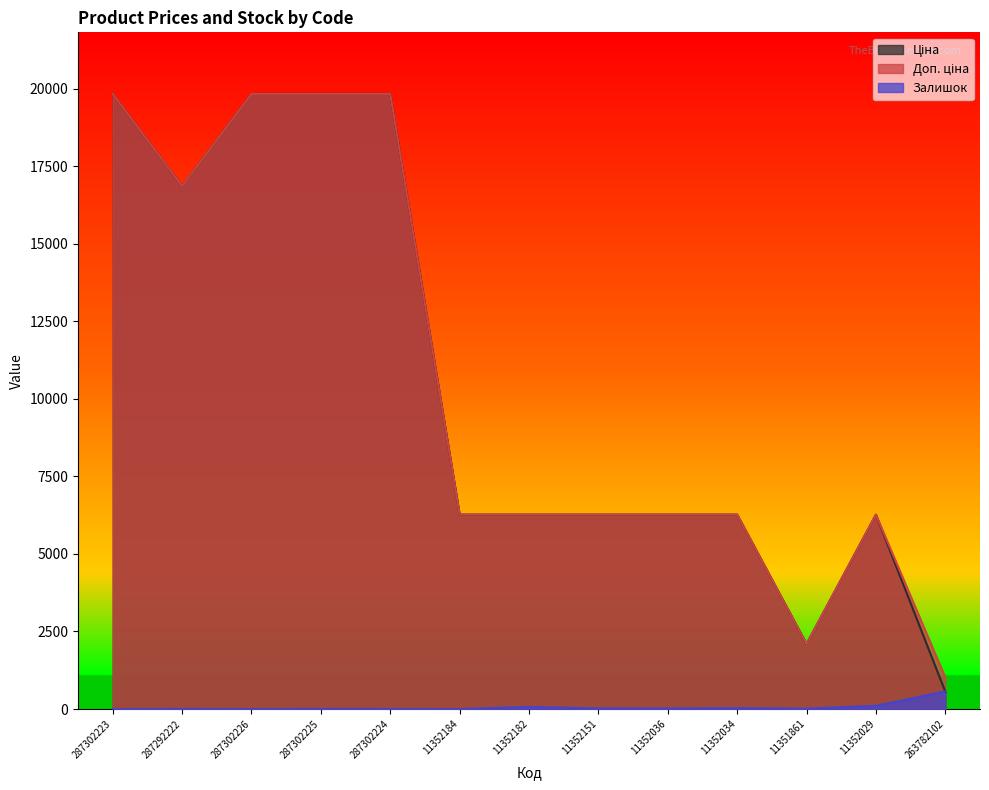

What is the sum of all Доп. ціна values?

136892.6